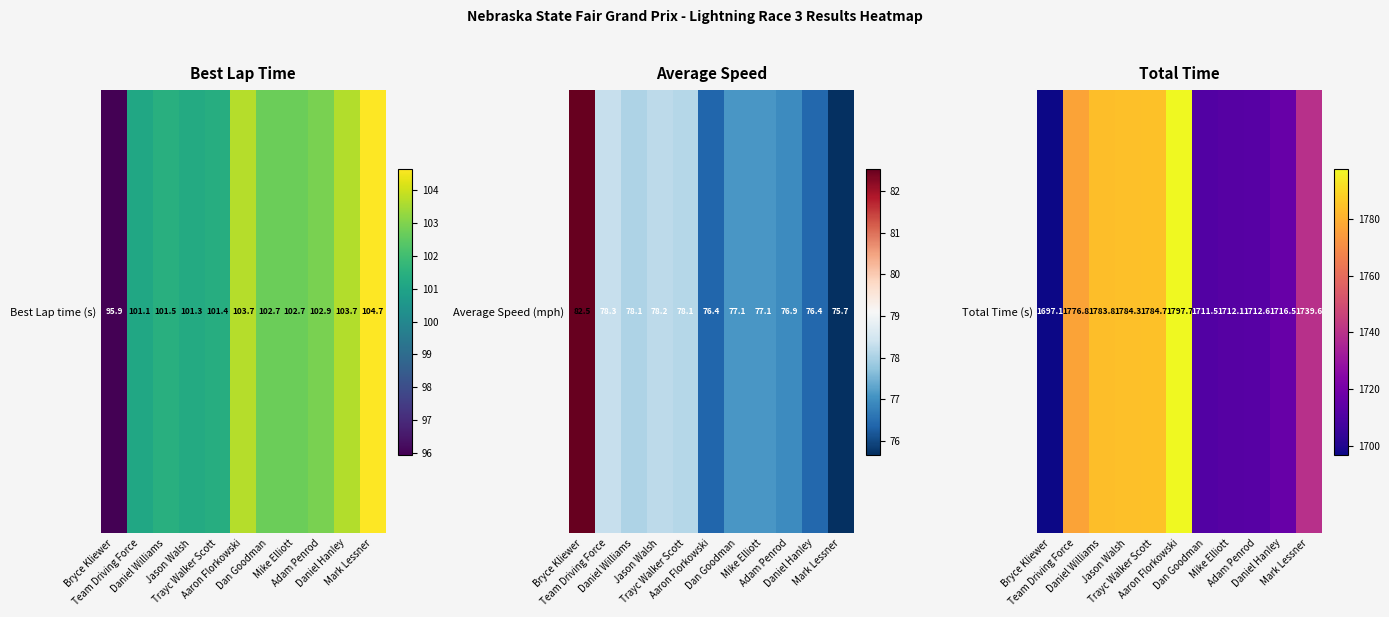

The value at Bryce Kliewer is -0.4. True or false?

False